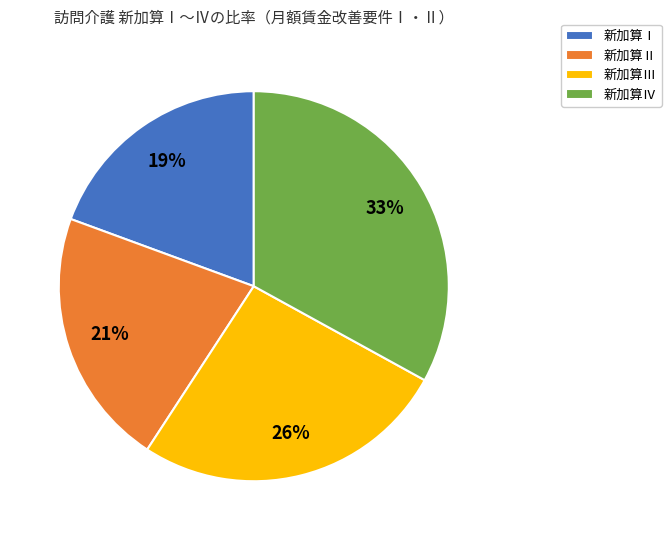

To the nearest percent, what portion does 新加算Ⅱ represent?

21%